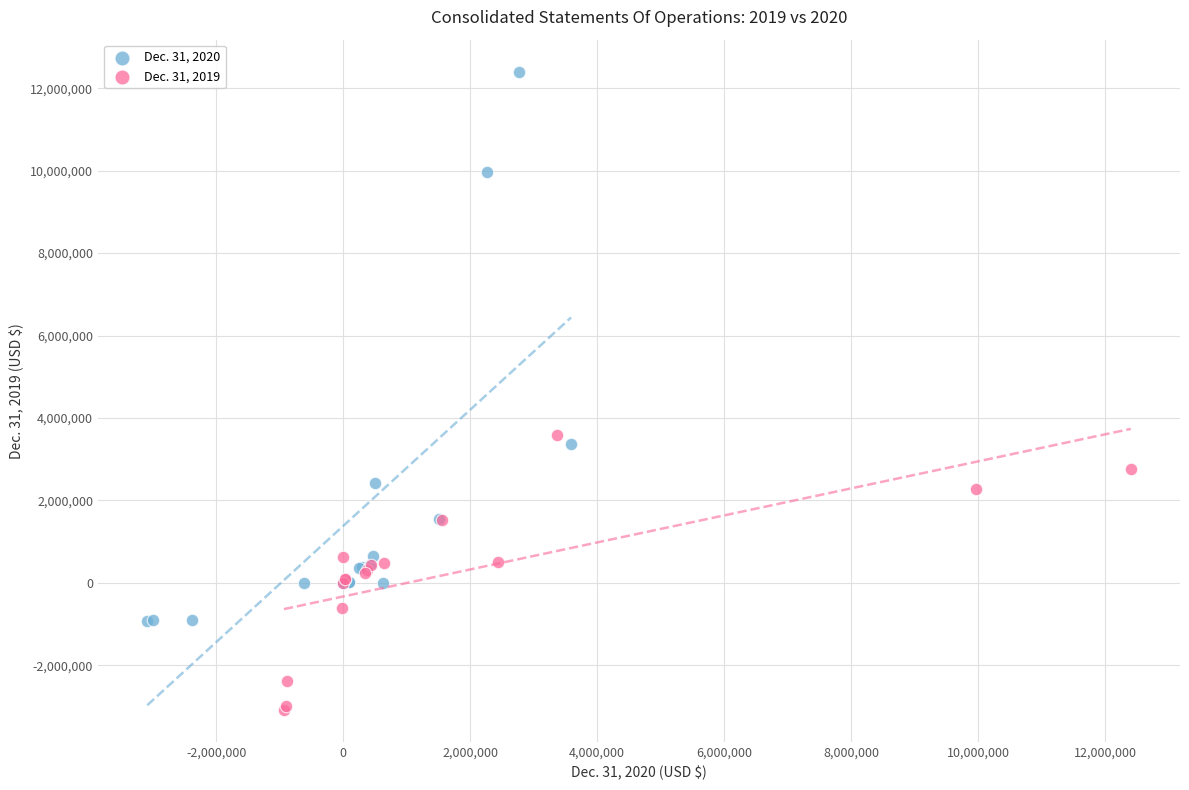

Which series reaches the maximum Y coordinate?

Dec. 31, 2020